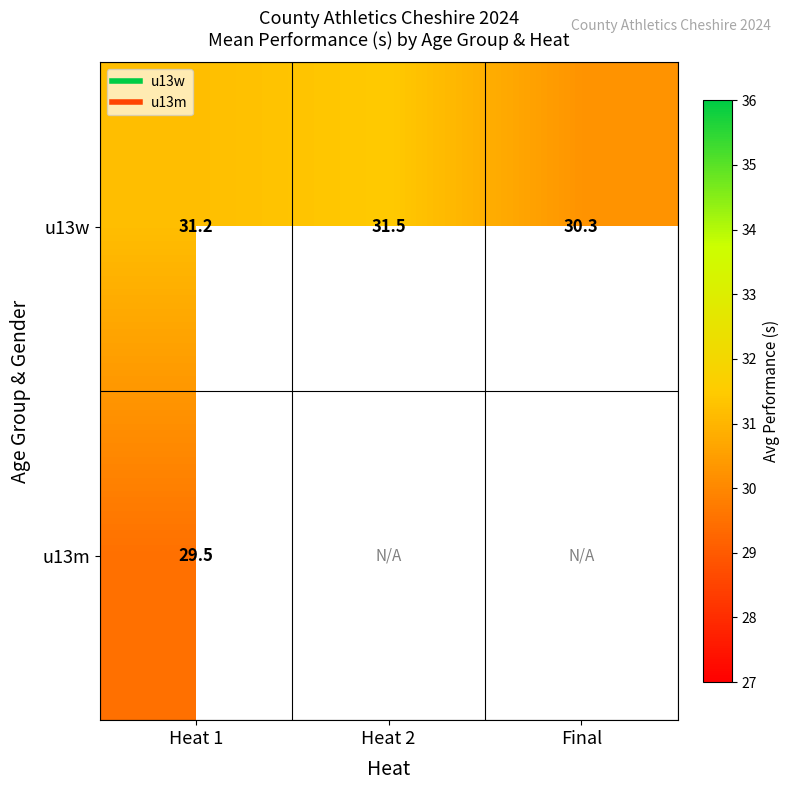

Which series has the largest total across all categories?

u13w